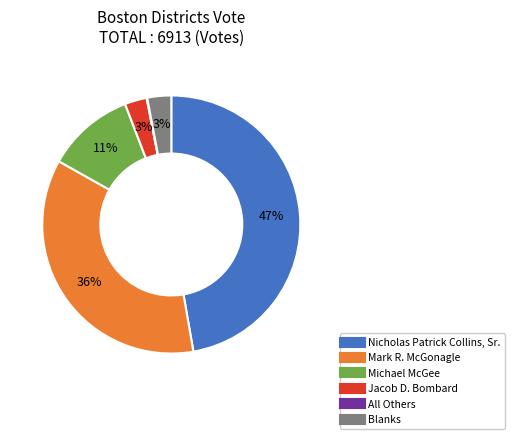

Between Michael McGee and Blanks, which is larger?

Michael McGee